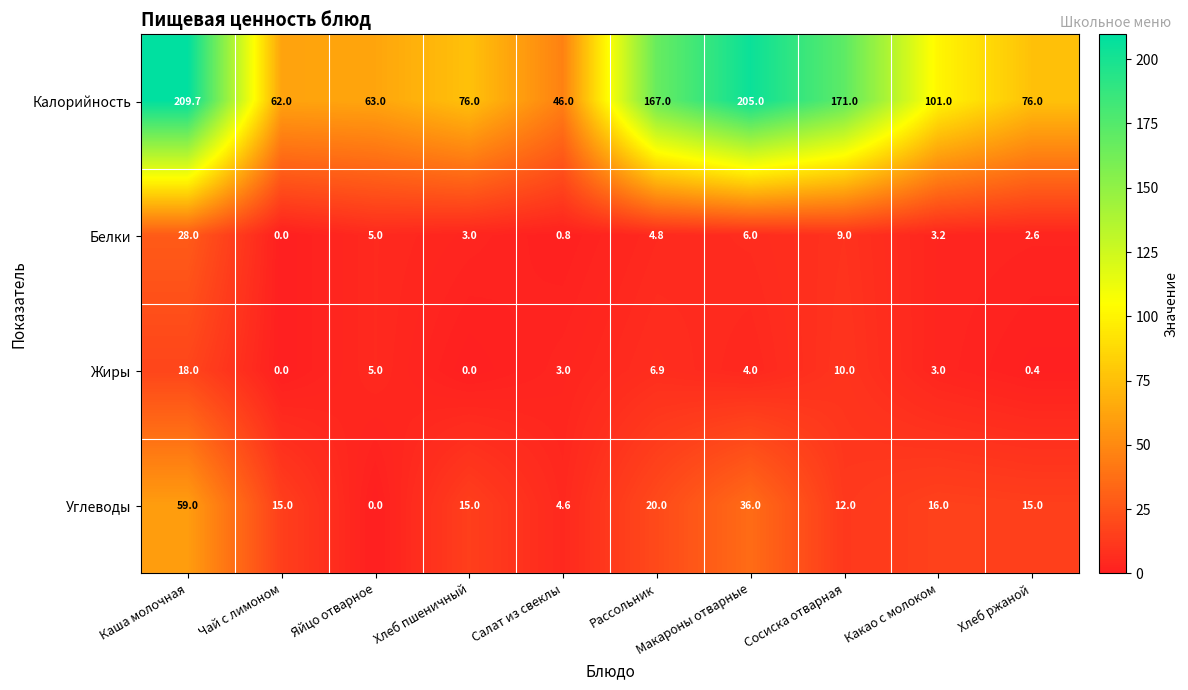

List the series in order of their peak value, lowest first.

Жиры, Белки, Углеводы, Калорийность